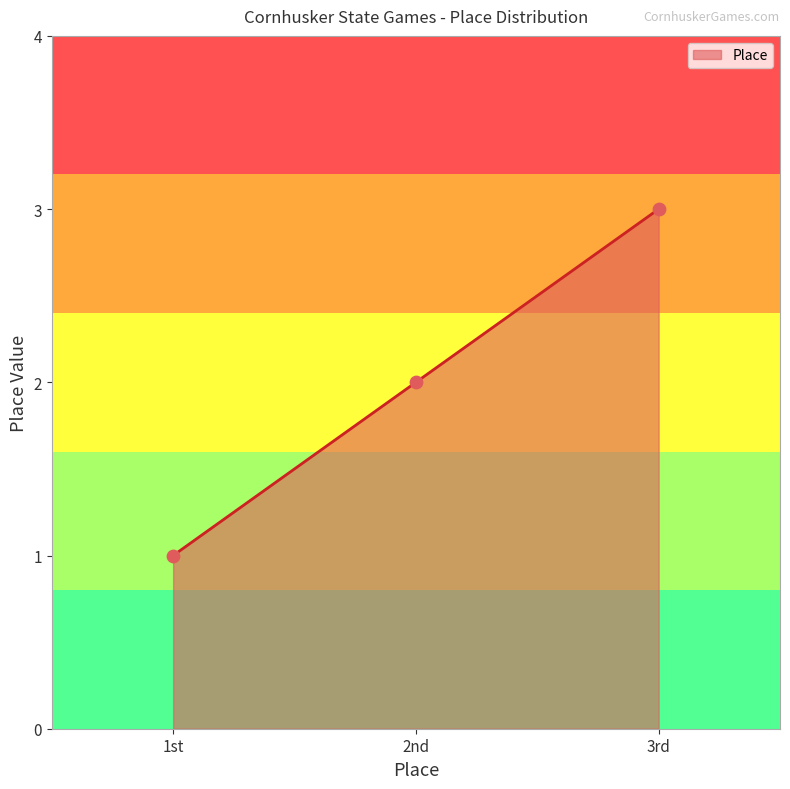

What is the change in value from 1st to 3rd?

+2